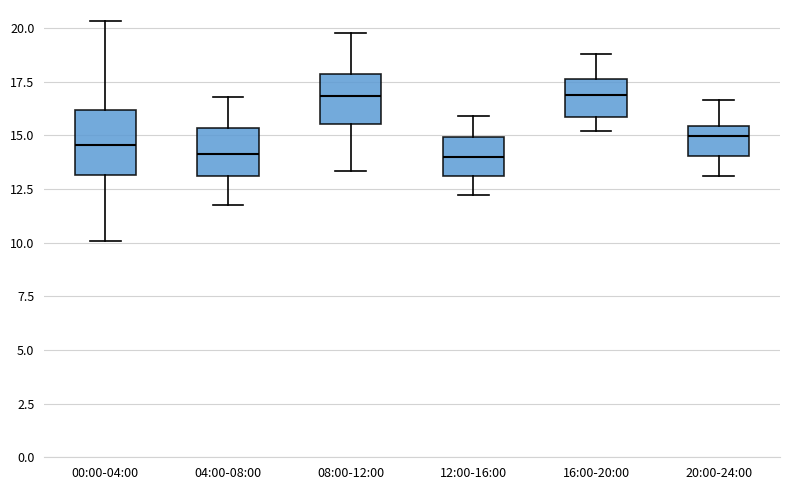

Which box is the tallest, from its lower edge to its upper edge?

00:00-04:00